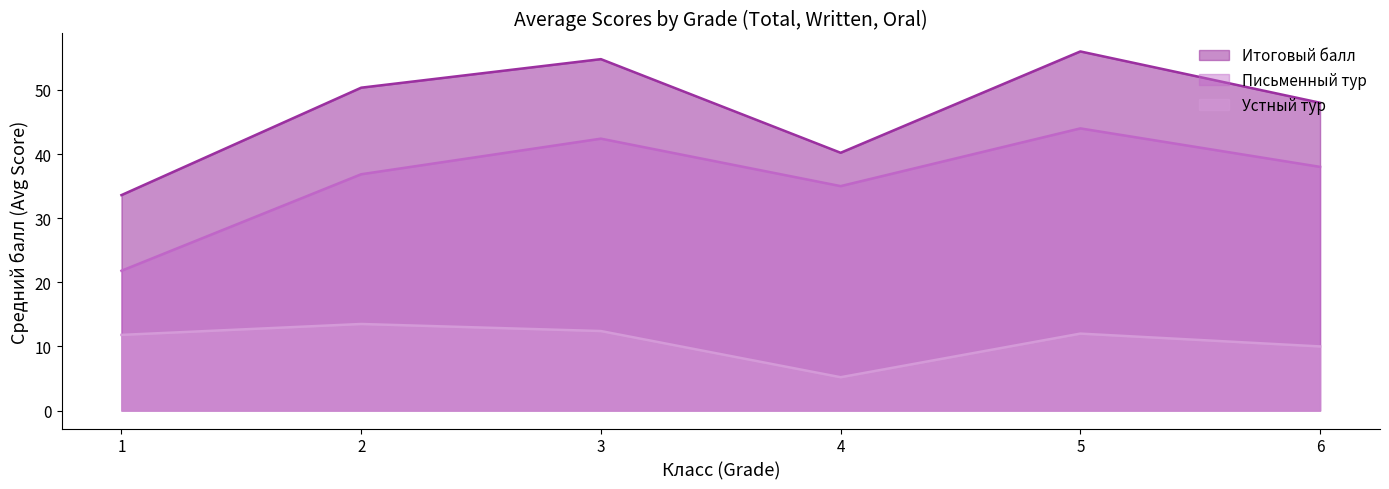

What is the minimum value shown in the chart?

5.2